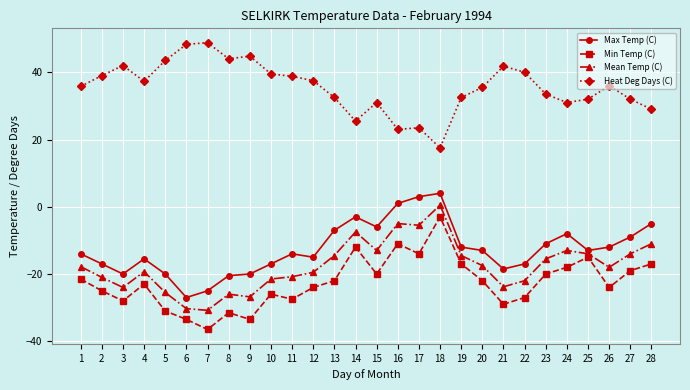

Where is the first local minimum for Heat Deg Days (C)?

4